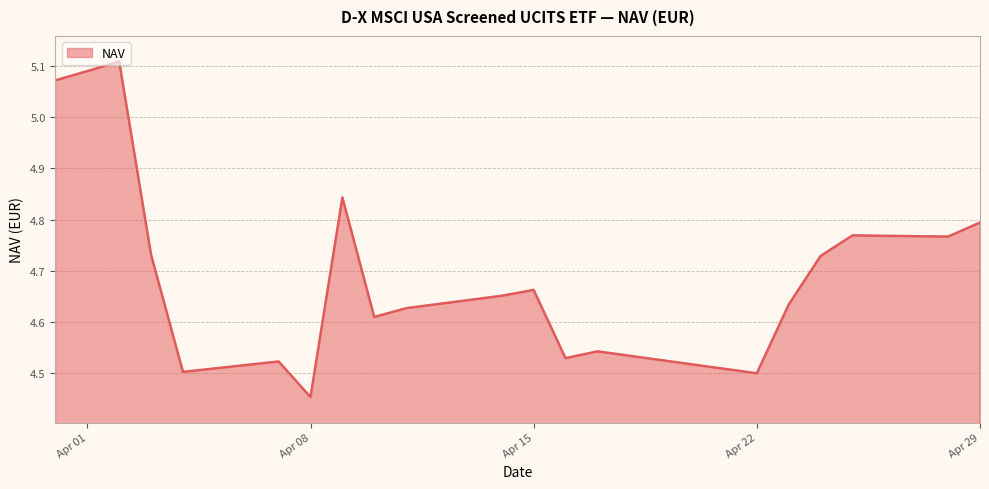

How many distinct data groups are displayed?

1